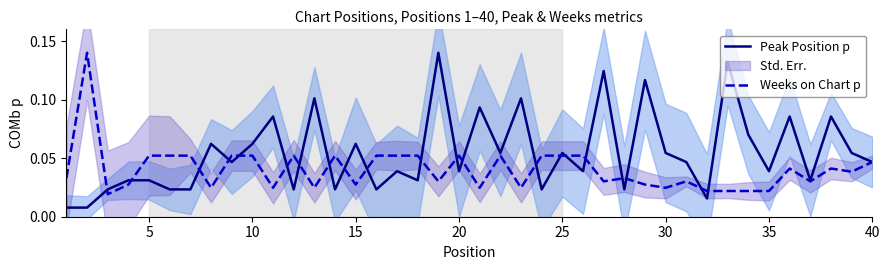

The value of Peak Position p at 15 is 0.0. True or false?

False